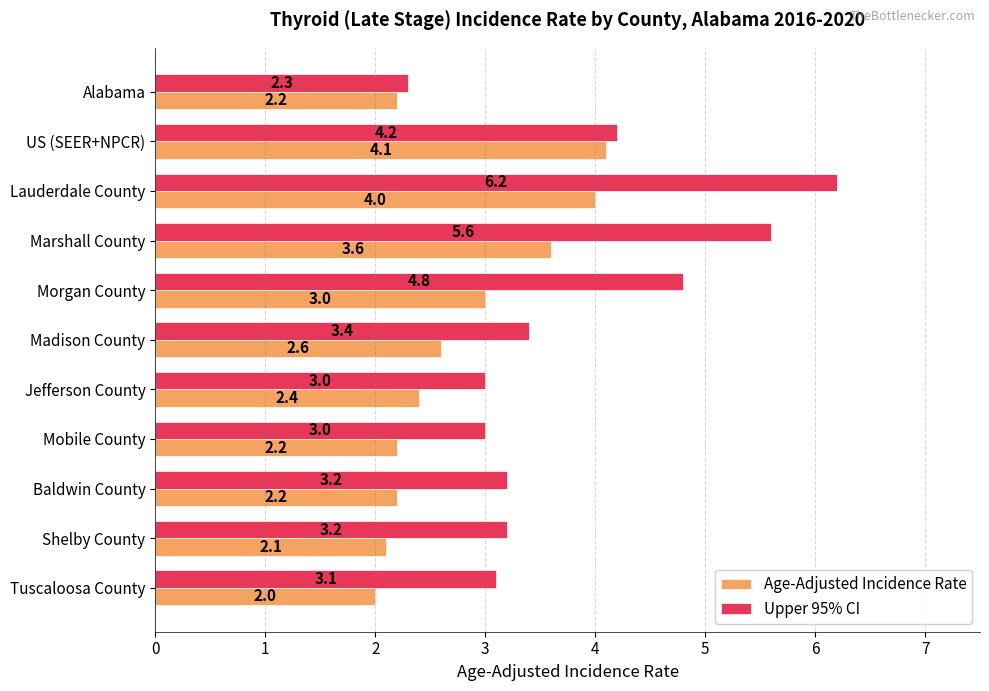

What is the difference between the maximum and minimum values in the Upper 95% CI series?

3.9